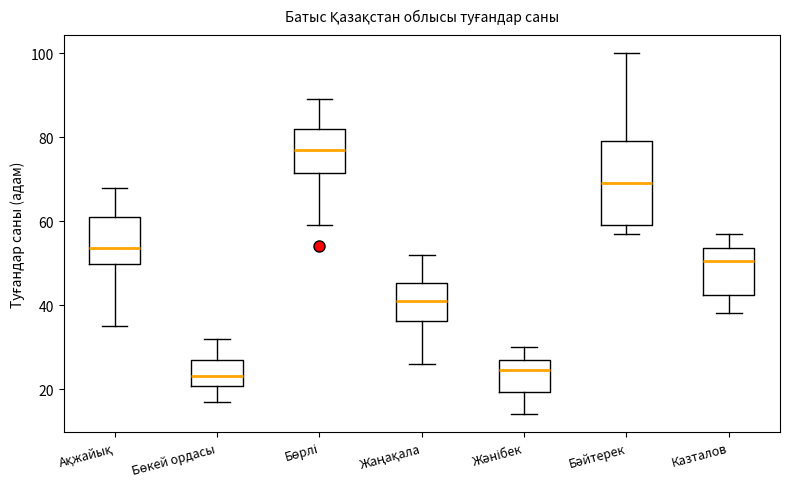

Reading left to right, transcribe this box plot: for each box, give where its median line is, the range the box spans, and where its two whiskers end, as read against the y-axis. The values are not printed on the chart, so give them approximately, as read against the axis.

Ақжайық: median 54, box 50 to 62, whiskers 36 to 68
Бөкей ордасы: median 24, box 20 to 28, whiskers 18 to 32
Бөрлі: median 78, box 72 to 82, whiskers 60 to 90
Жаңақала: median 42, box 36 to 46, whiskers 26 to 52
Жәнібек: median 24, box 20 to 28, whiskers 14 to 30
Бәйтерек: median 70, box 60 to 80, whiskers 58 to 100
Казталов: median 50, box 42 to 54, whiskers 38 to 58